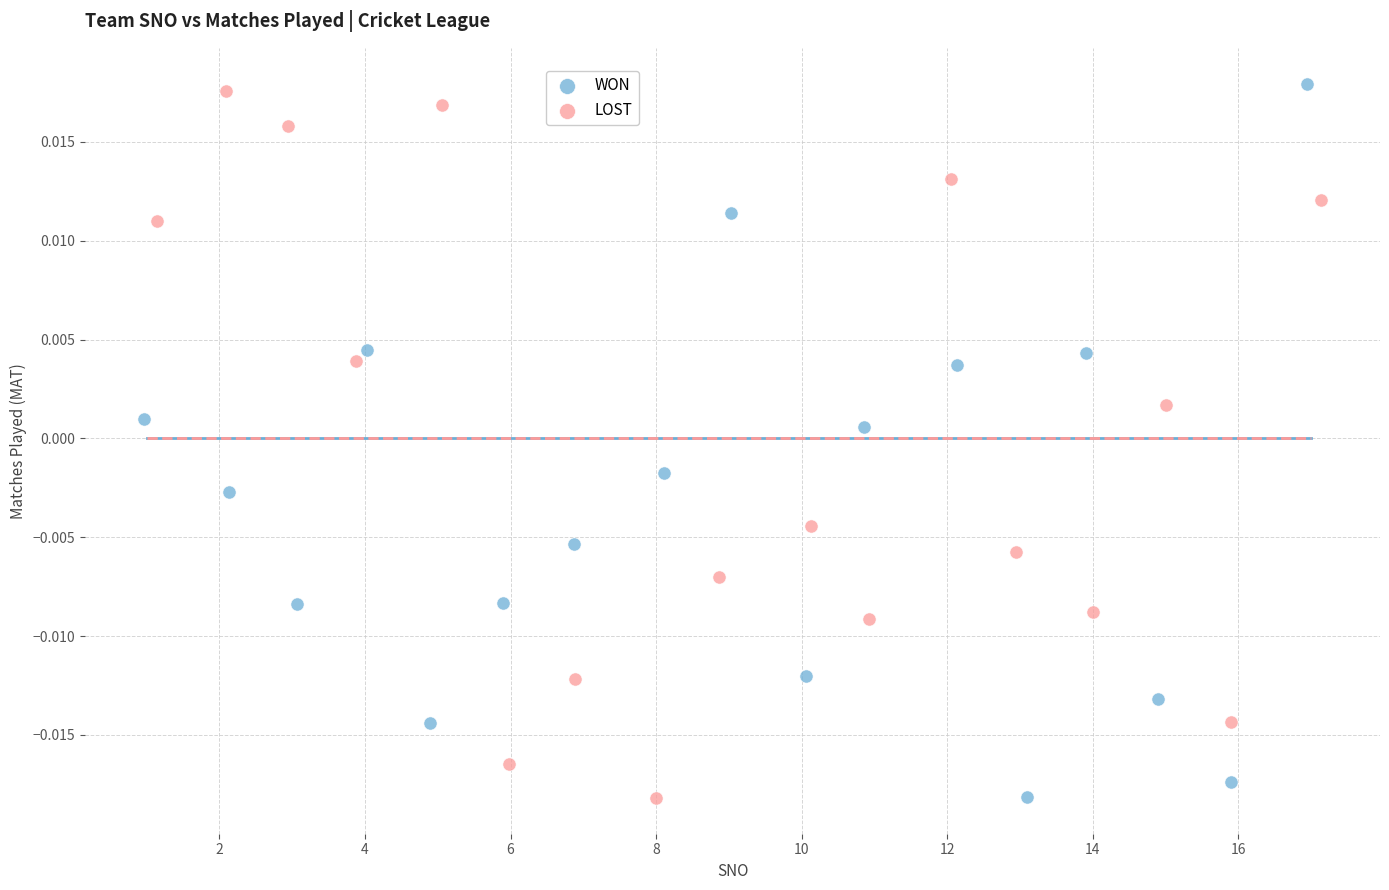

What are all the series names shown in the legend?

WON, LOST